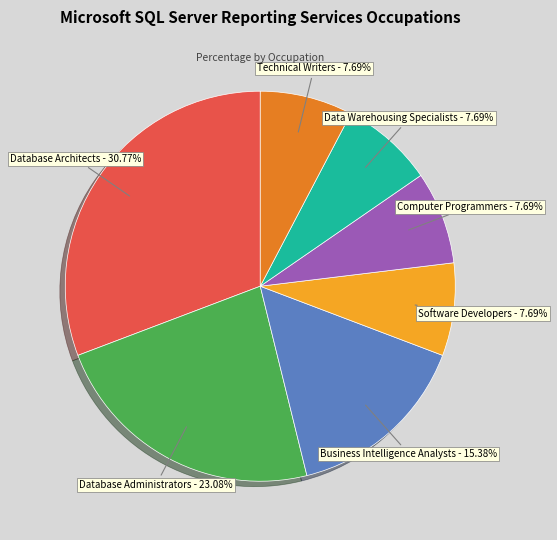

Does any single category account for the majority?

No